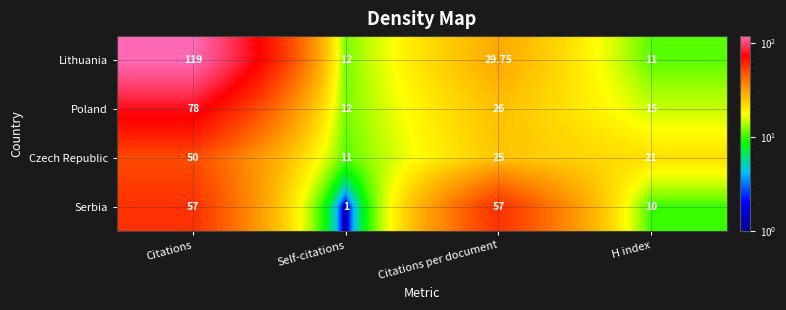

Rank the categories by Poland value from highest to lowest.

Citations, Citations per document, H index, Self-citations